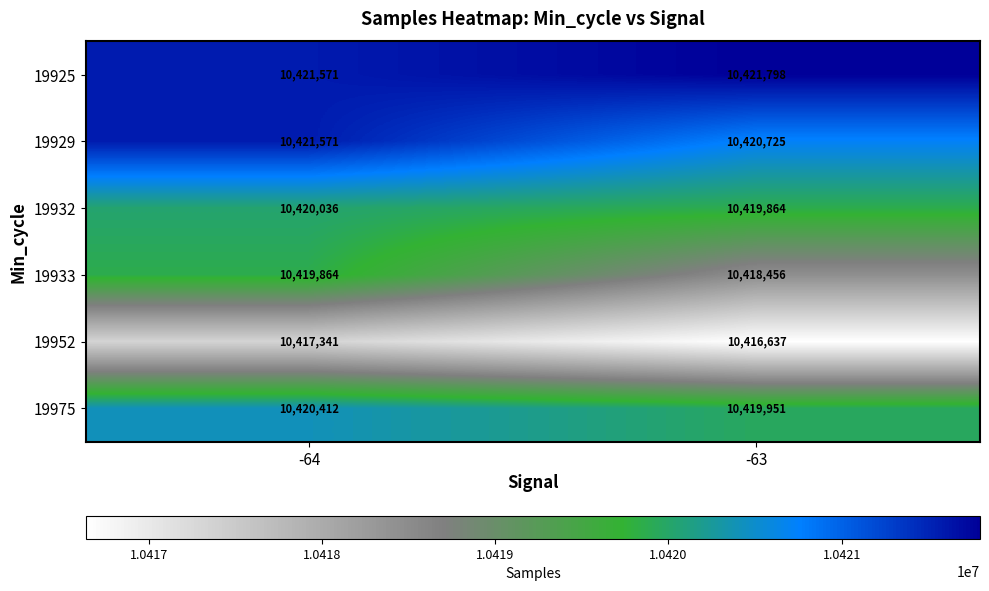

Count the number of categories in the chart.

2